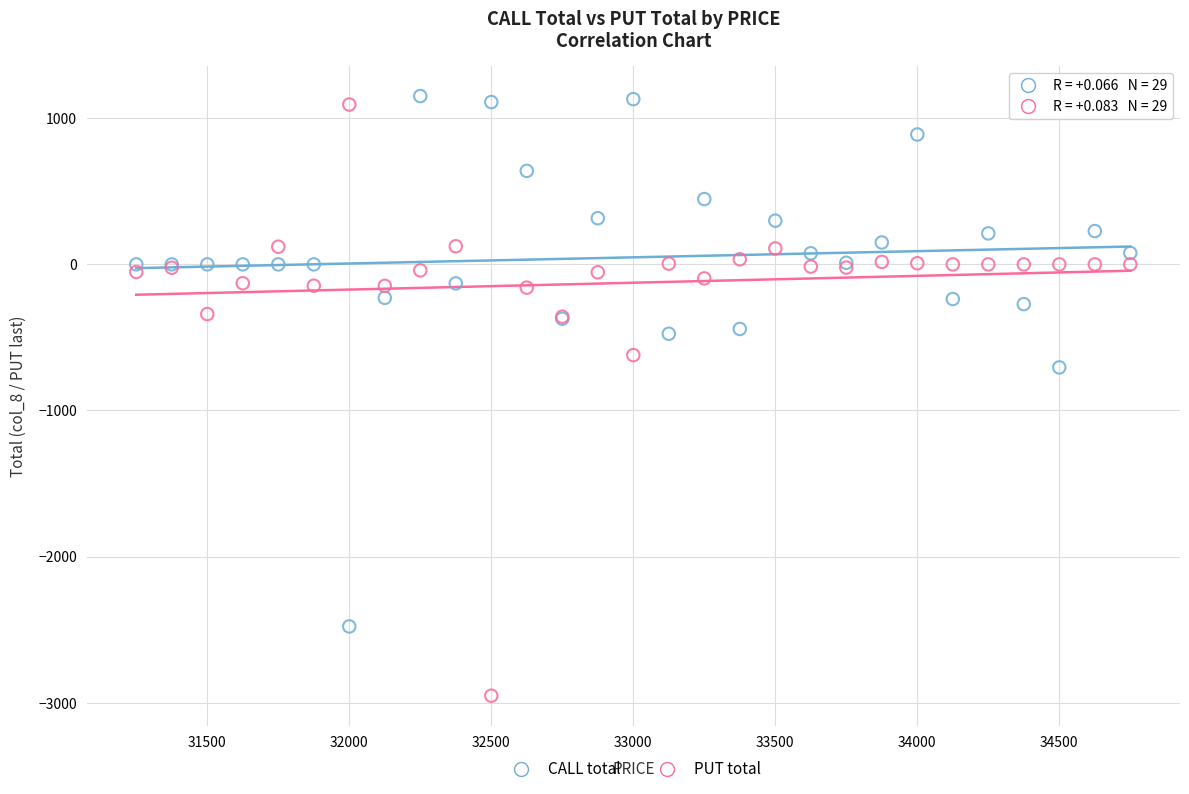

Across all series, what Y value is closest to -900?

-705